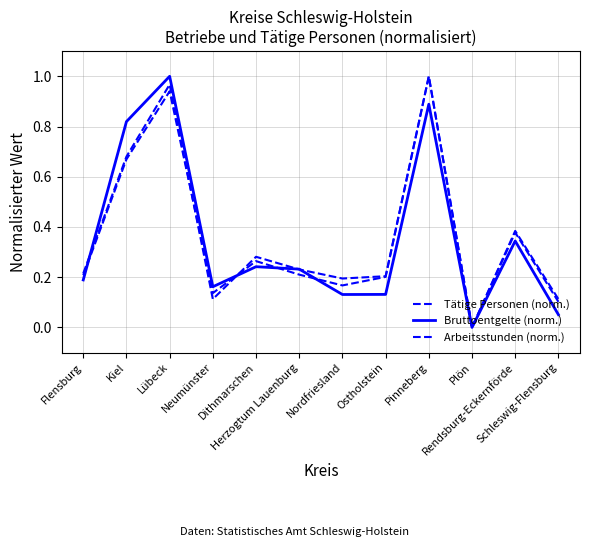

Is this an area chart (filled region under the line)?

No